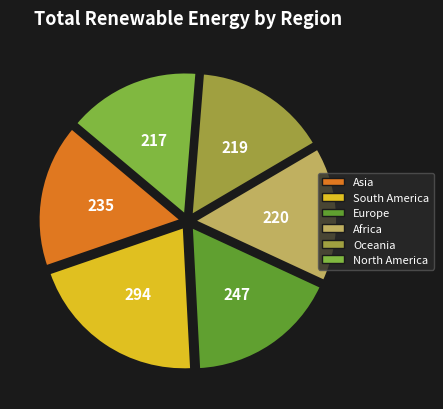

Which has a higher value, Africa or Asia?

Asia